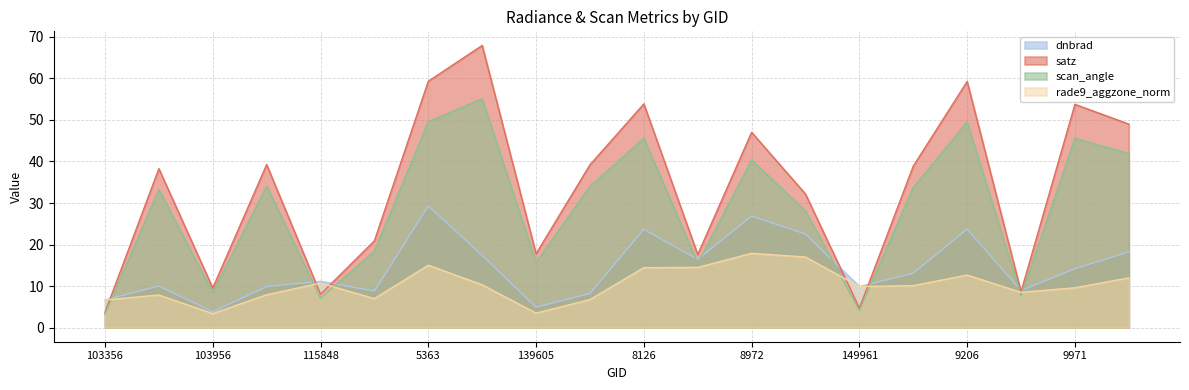

At how many categories does at least one series exceed 6?

20